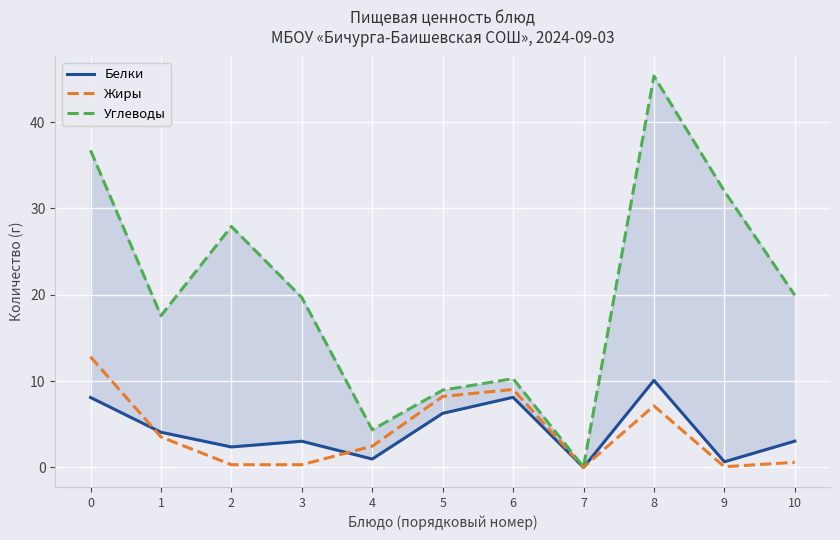

True or false: Белки has a value of 1.1 at 9.

False